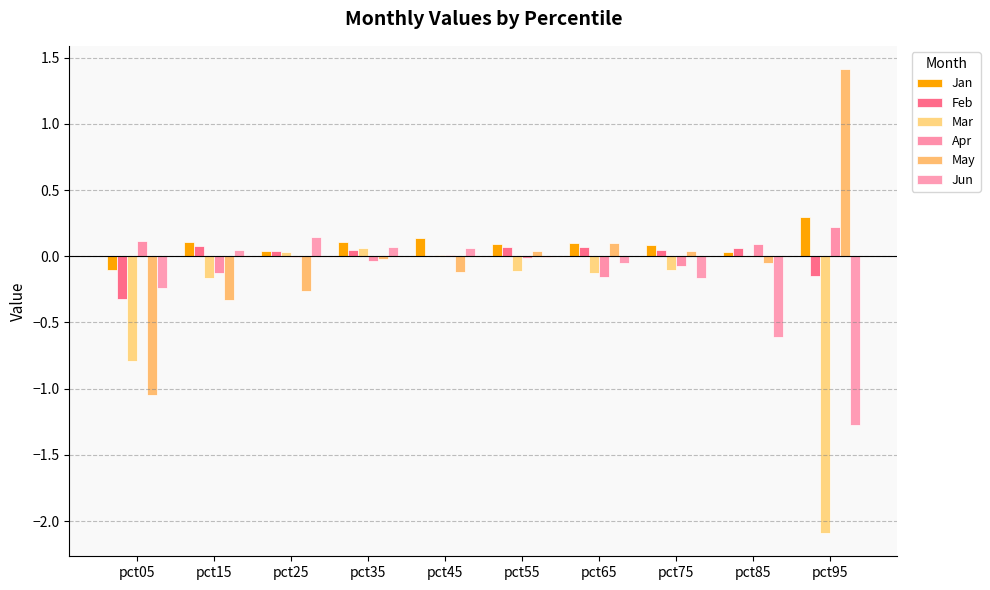

How many groups of bars are there?

10